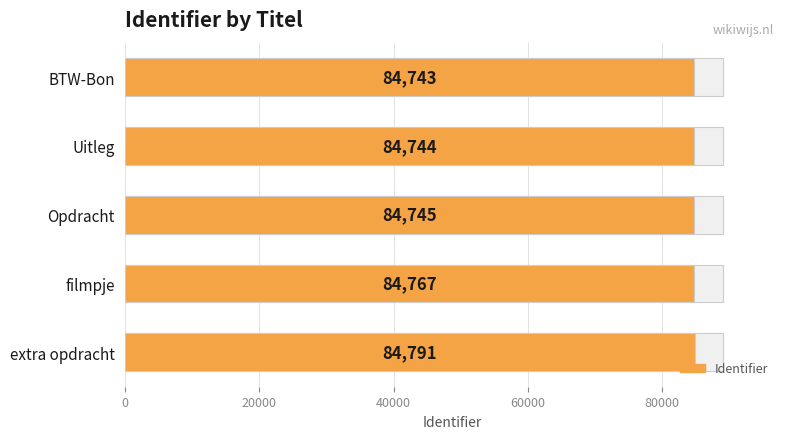

What is the ratio of the value at extra opdracht to the value at Opdracht?

1.0